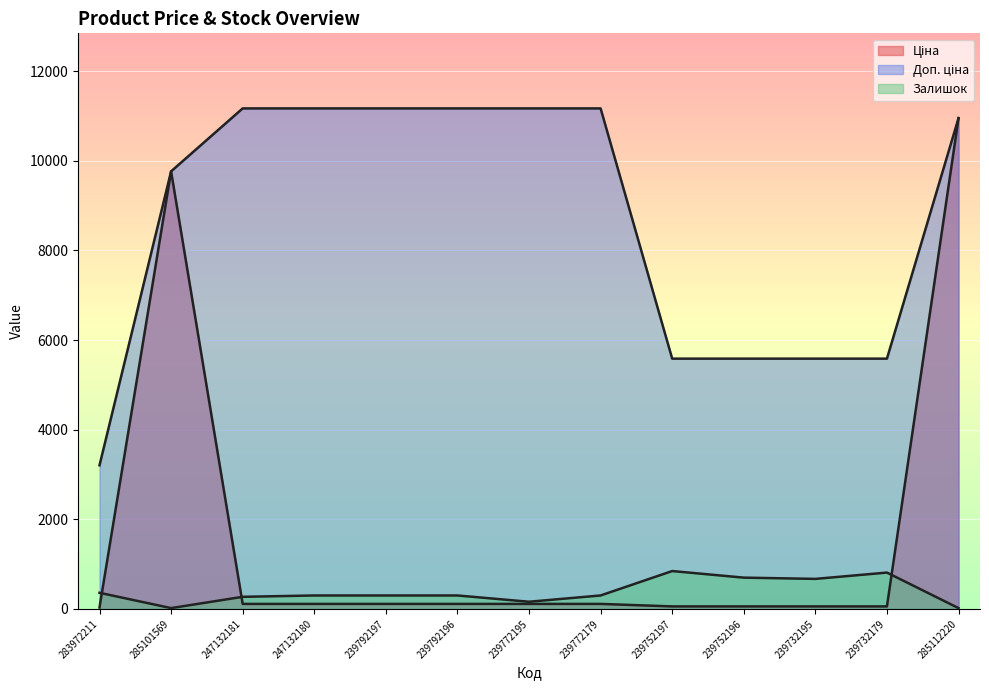

List the series in order of their peak value, highest first.

Доп. ціна, Ціна, Залишок